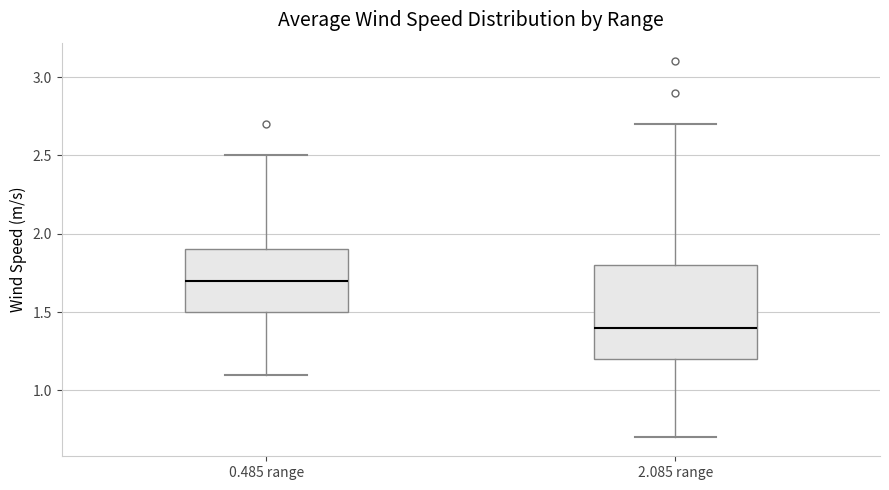

Which box's median line is the highest?

0.485 range